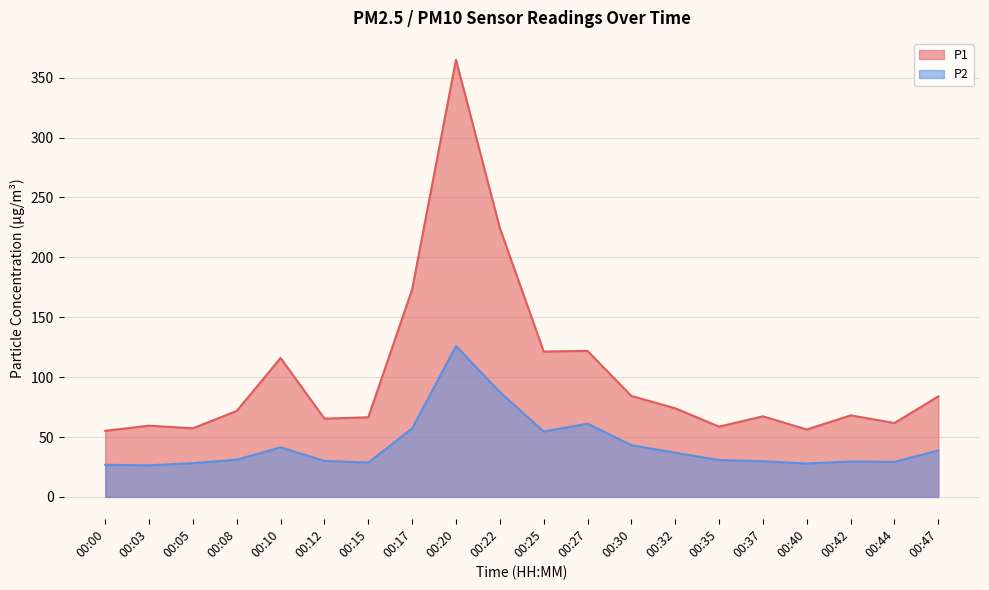

Is it true that P1 equals 173.3 at 00:17?

True